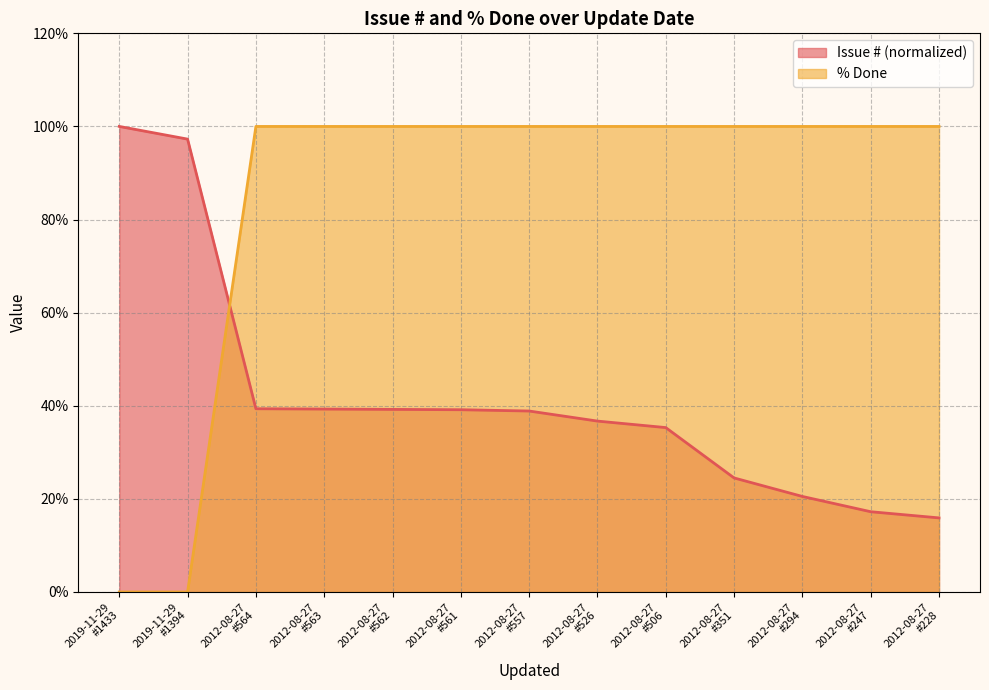

At 2012-08-27
#247, list the series in order from smallest to largest.

Issue # (normalized), % Done